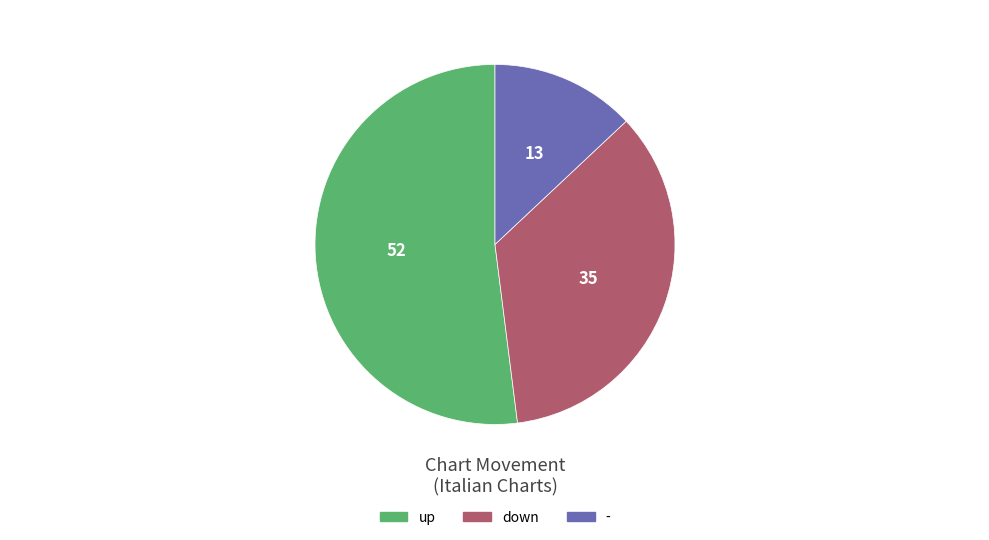

Between down and -, which is larger?

down